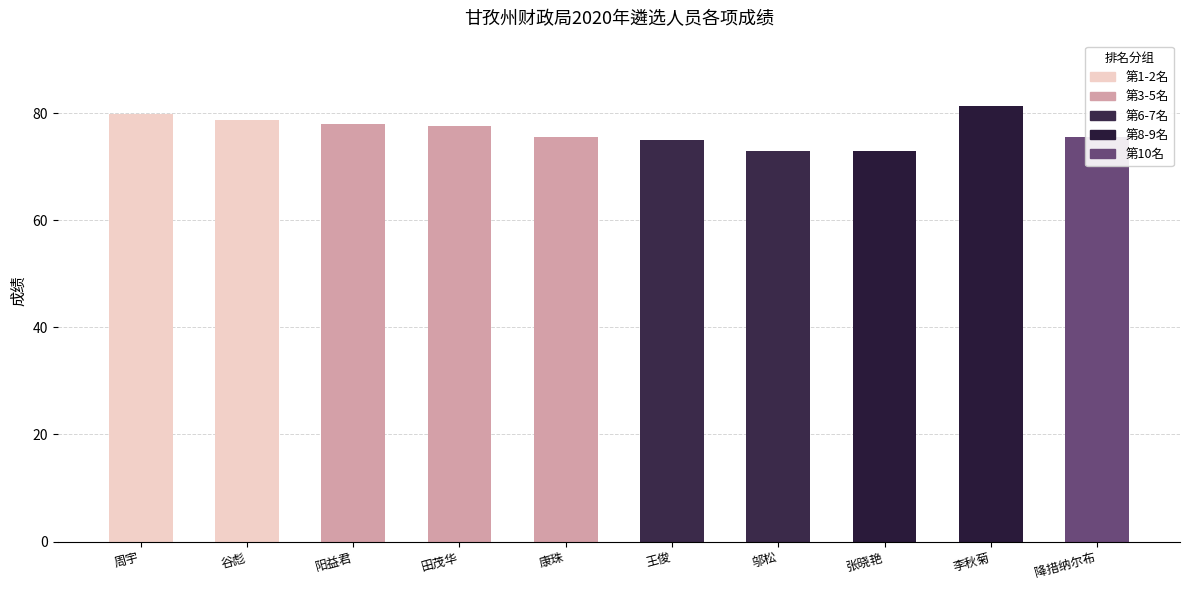

What is the average value?

76.7